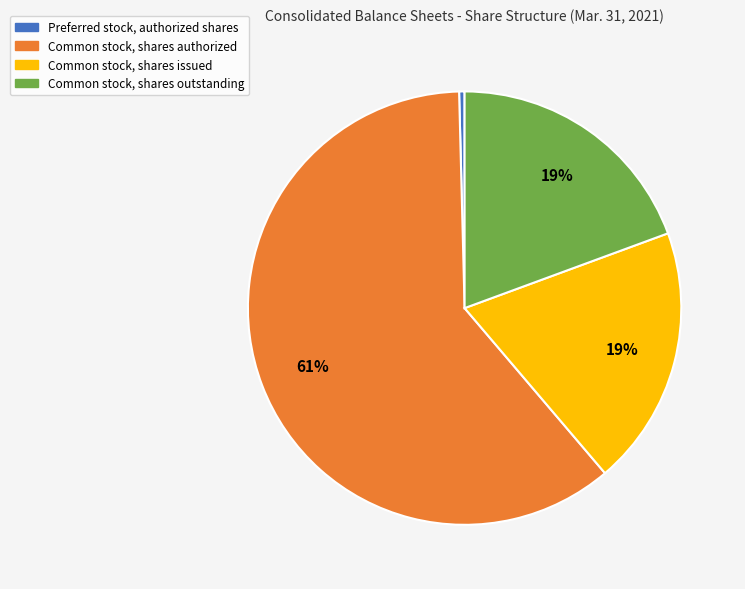

Do Preferred stock, authorized shares and Common stock, shares outstanding together represent more than half of the pie?

No